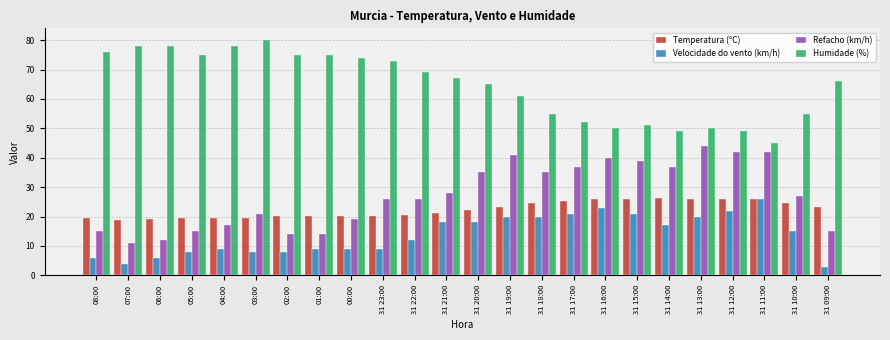

What is the difference between the highest and lowest values at 31 19:00?

41.0